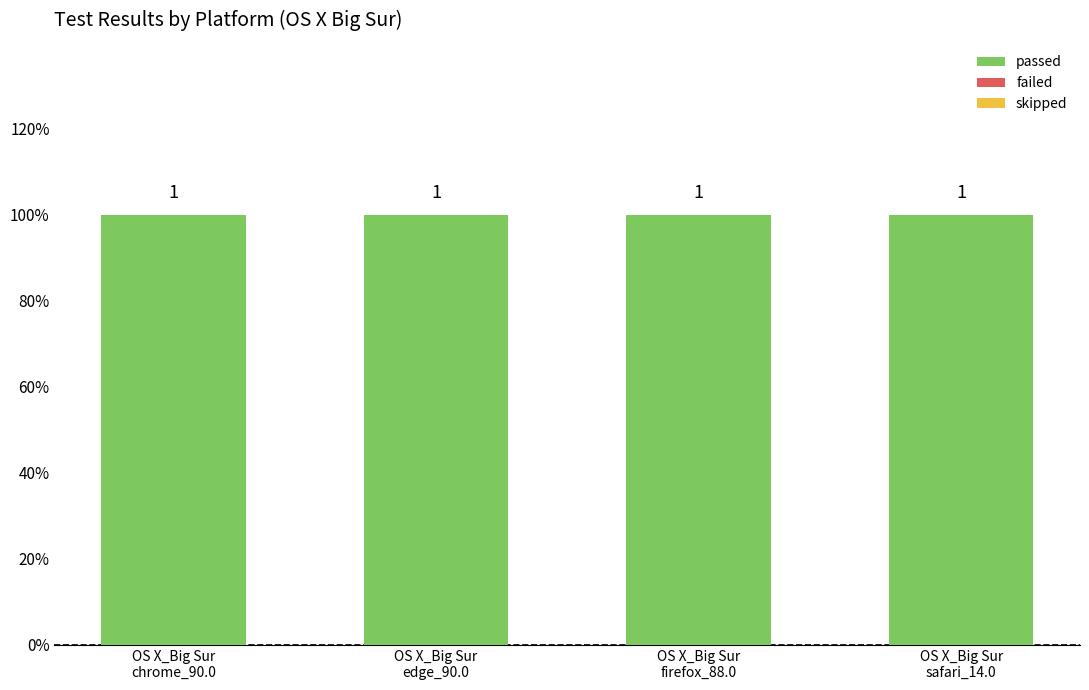

What is the difference between the highest and lowest values at OS X_Big Sur
firefox_88.0?

1